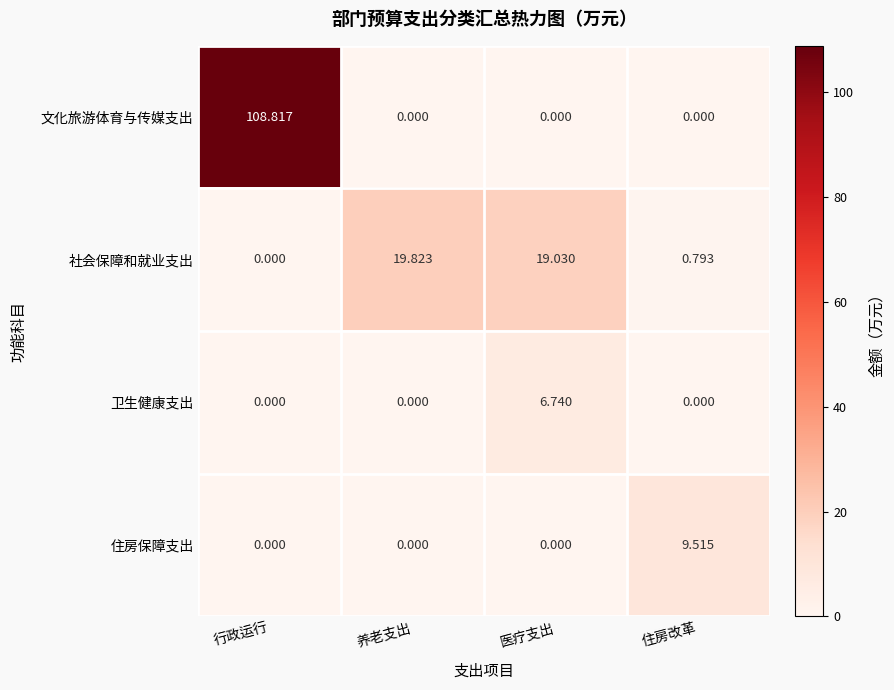

Which series changed the most between 养老支出 and 住房改革?

社会保障和就业支出